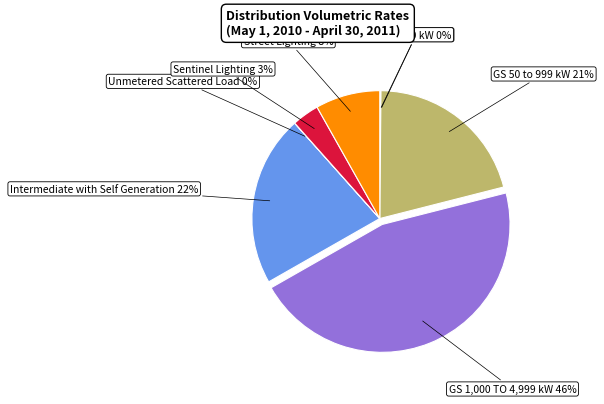

Does any single category account for the majority?

No